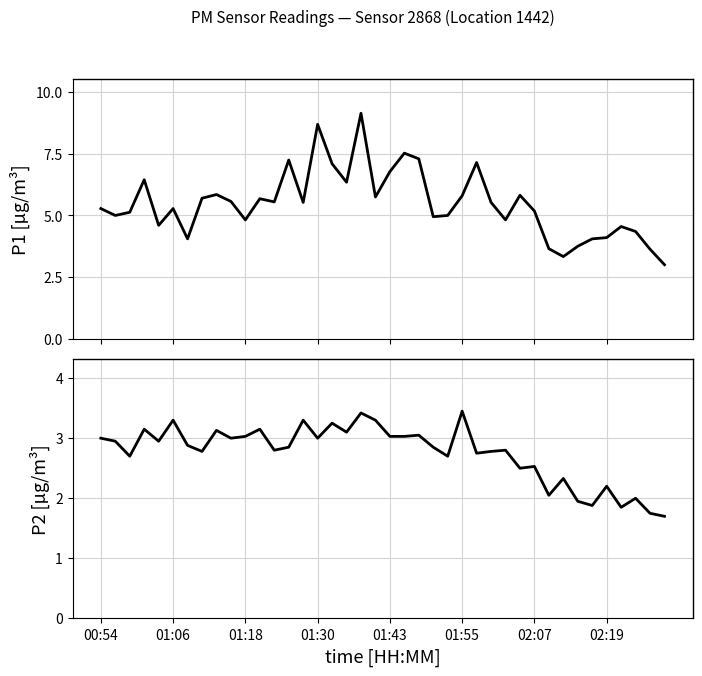

Which has a higher value, 01:43 or 14?

14